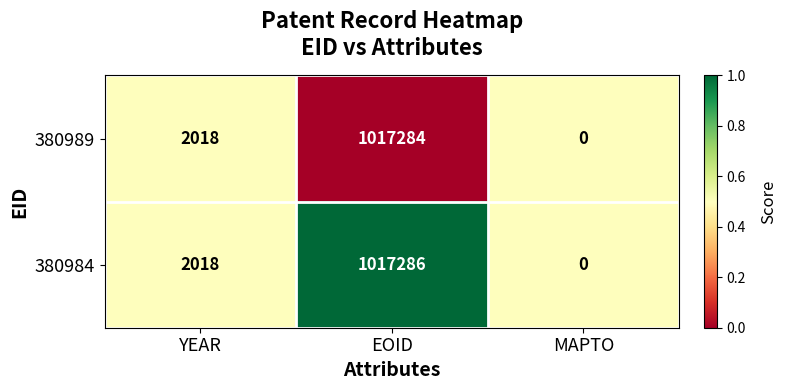

List the series in order of their peak value, lowest first.

380989, 380984